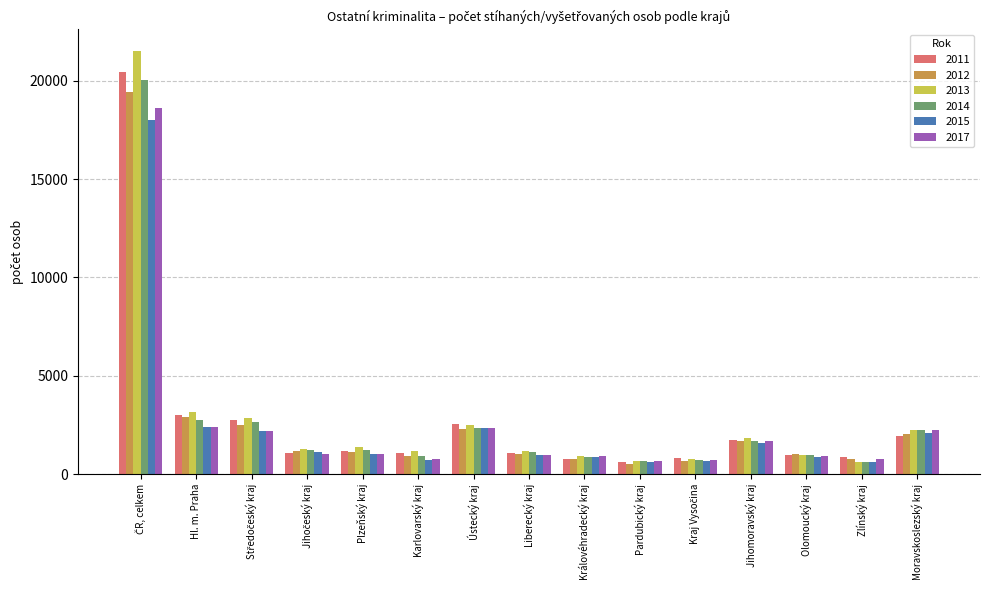

True or false: 2017 has a value of 901 at Královéhradecký kraj.

True